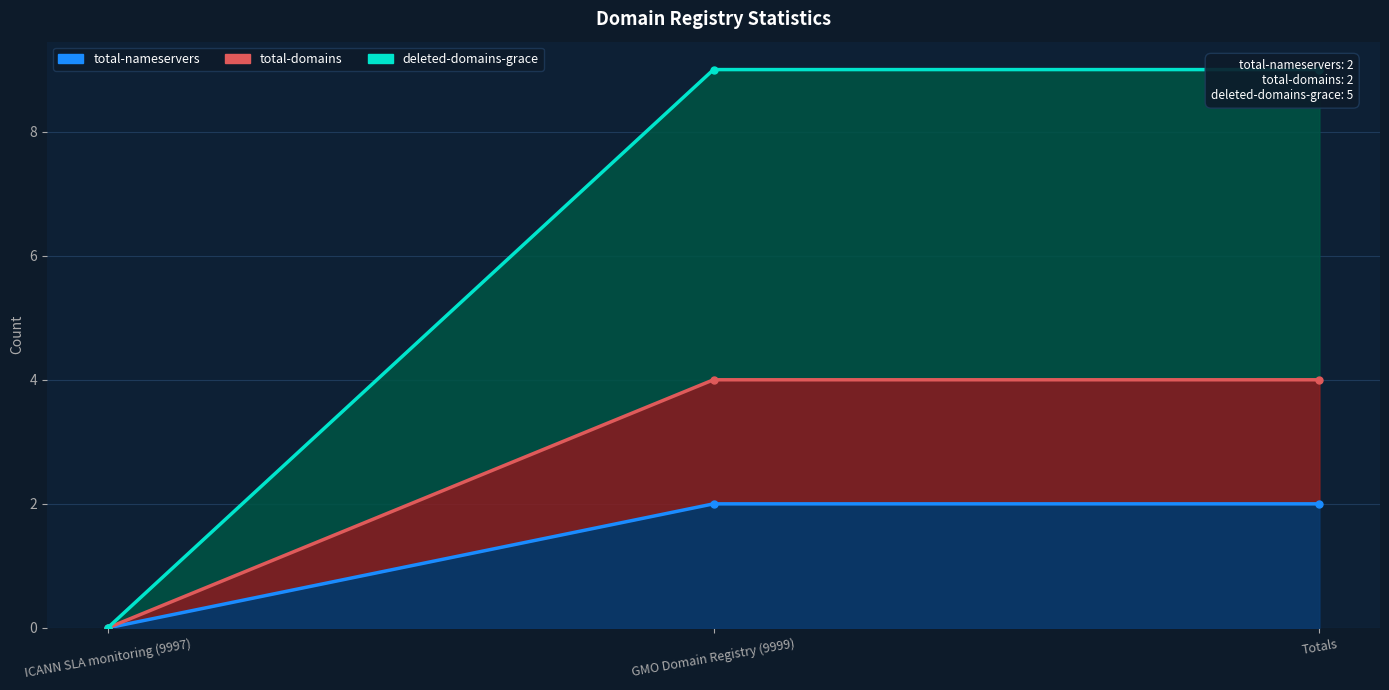

True or false: total-nameservers has a value of 1 at GMO Domain Registry (9999).

False